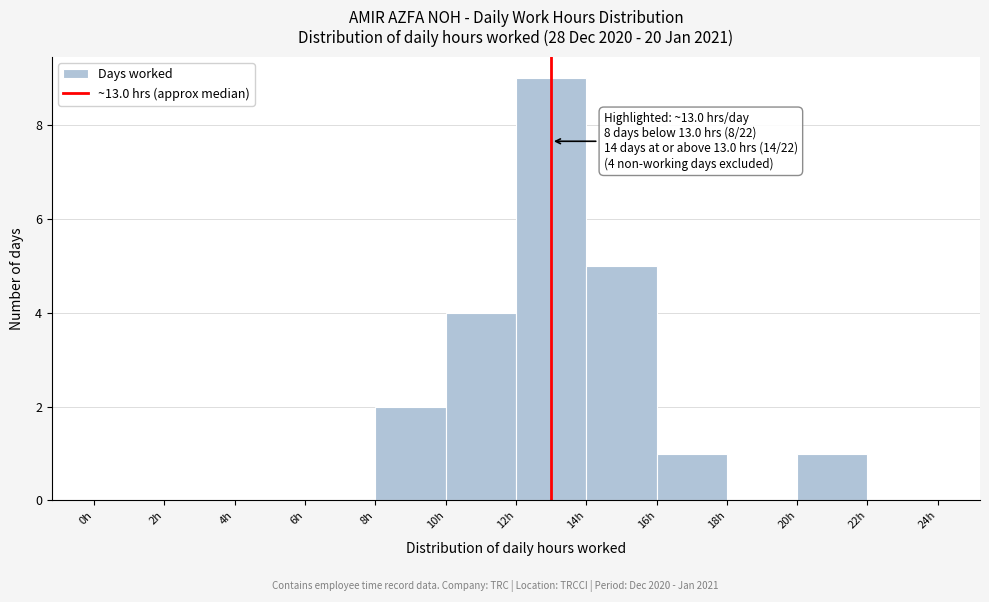

Over which range of the x-axis is the bar tallest?

12 to 14